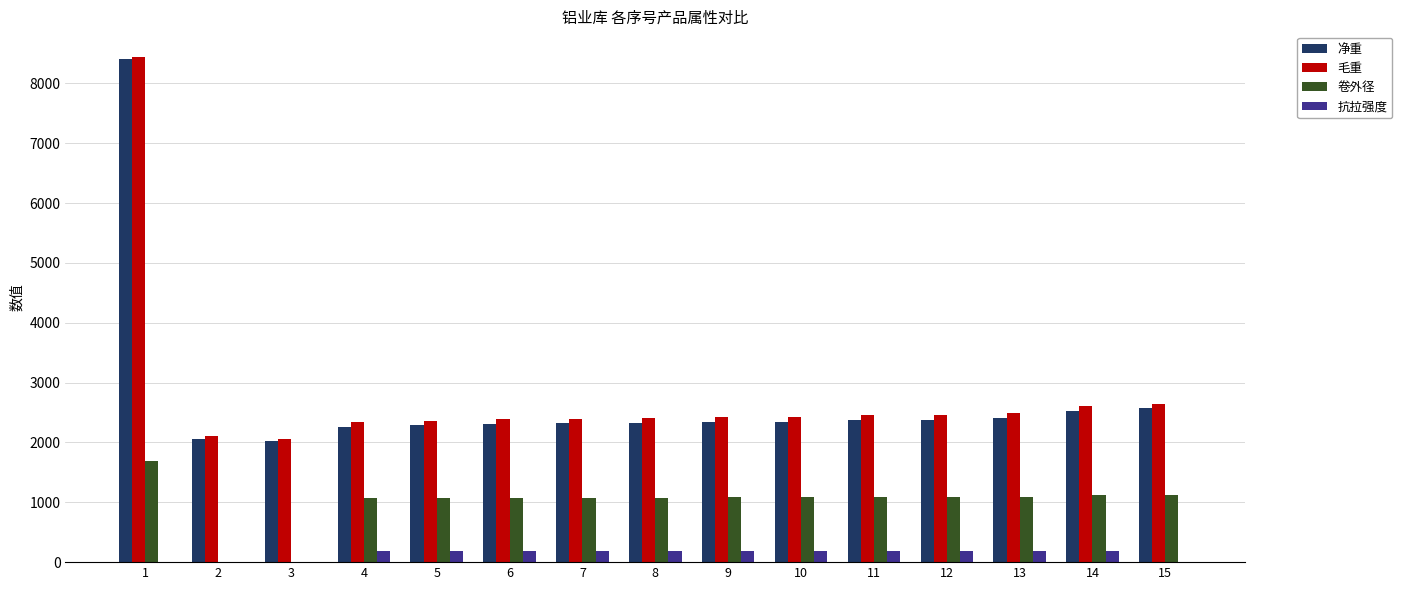

Are the bars horizontal?

No